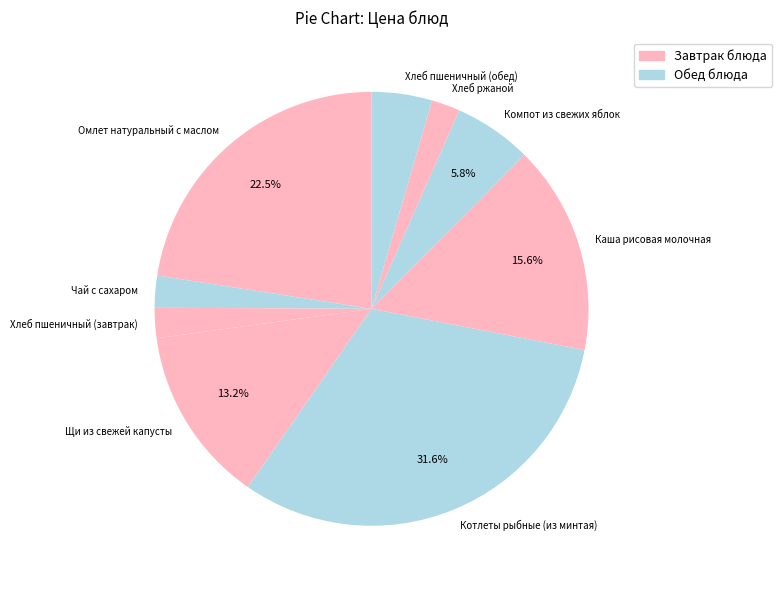

How many slices are in this pie chart?

9